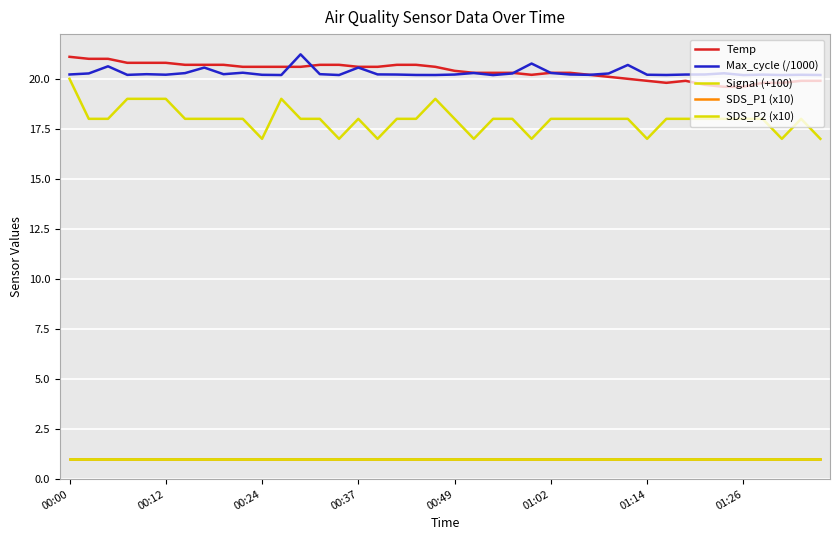

Where is Signal (+100) nearest to the value 18?

00:12